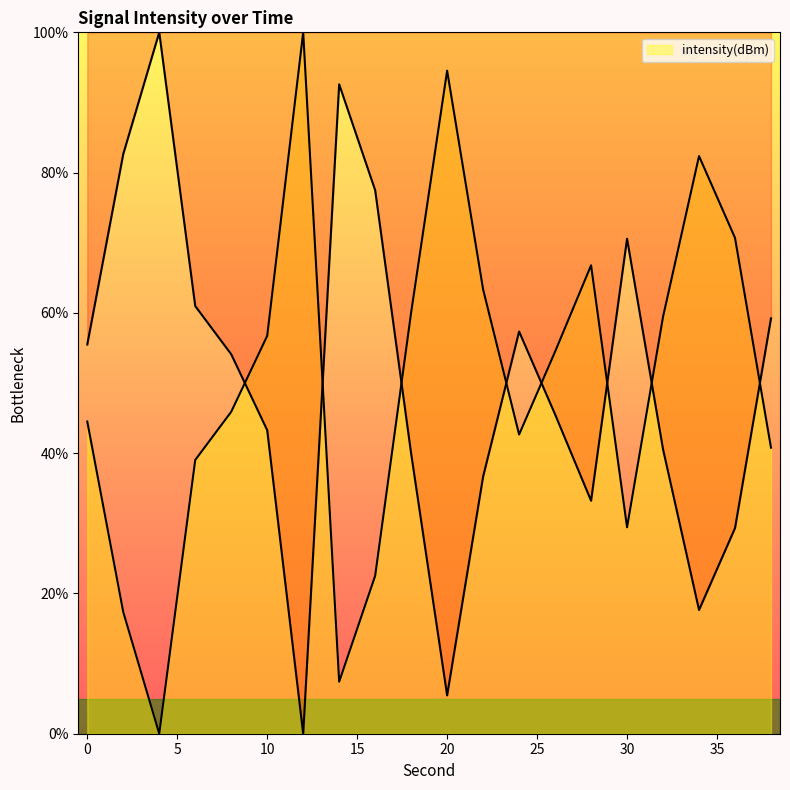

True or false: there are more than 1 points higher than both neighbors.

True